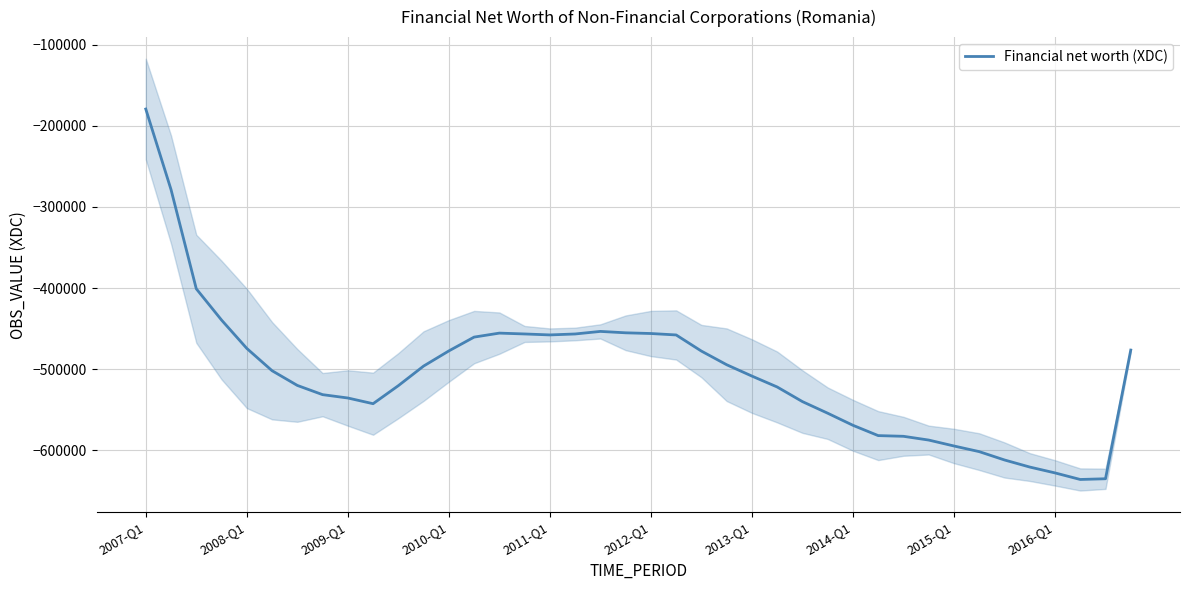

What is the value of the 16th point from the left?

-456548.5